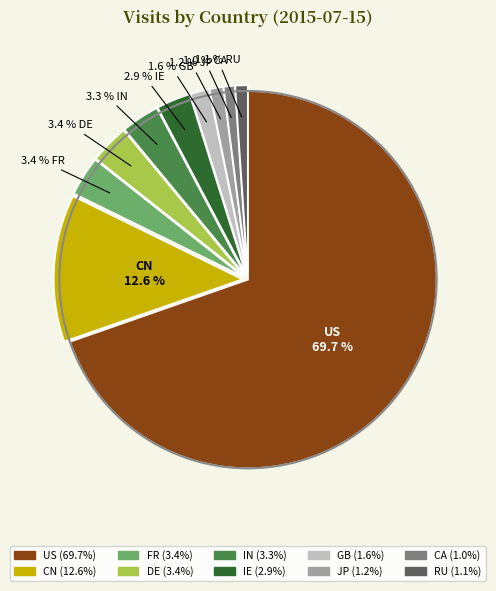

Combined, do US and IE account for over 50%?

Yes